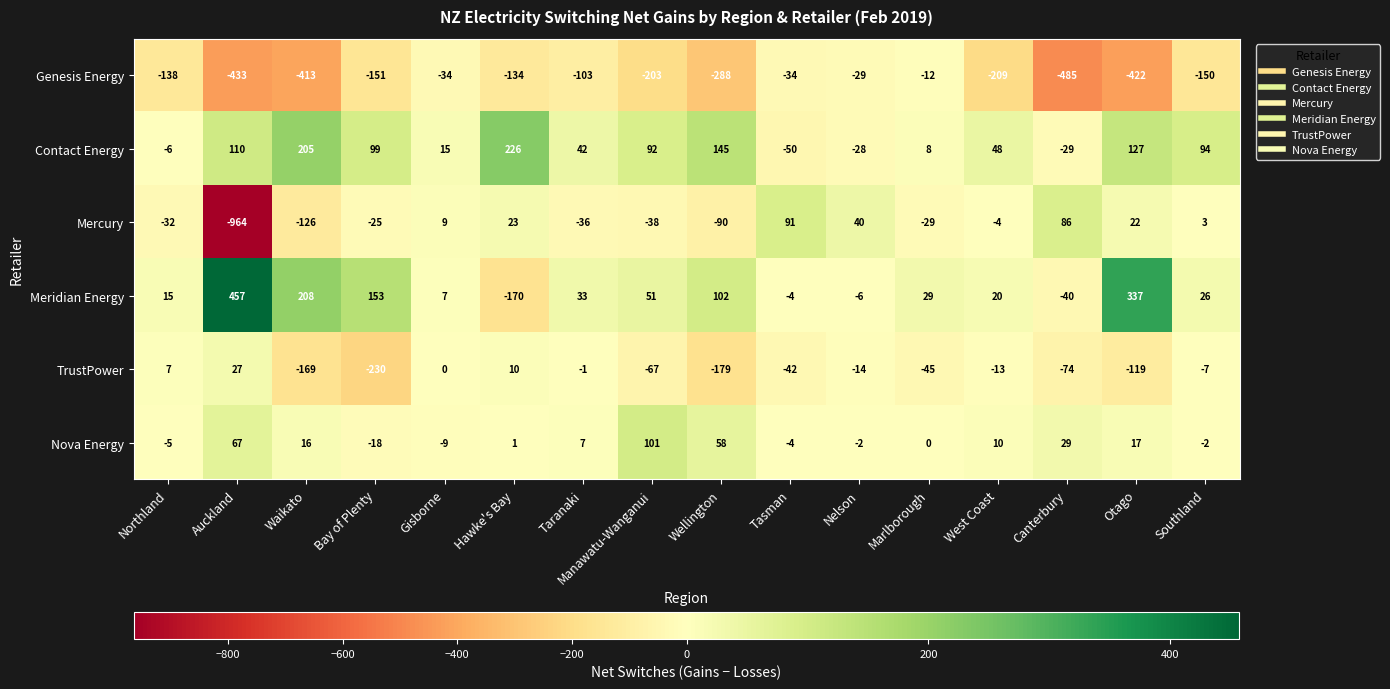

What is the sum of the TrustPower values at West Coast and Otago?

-132